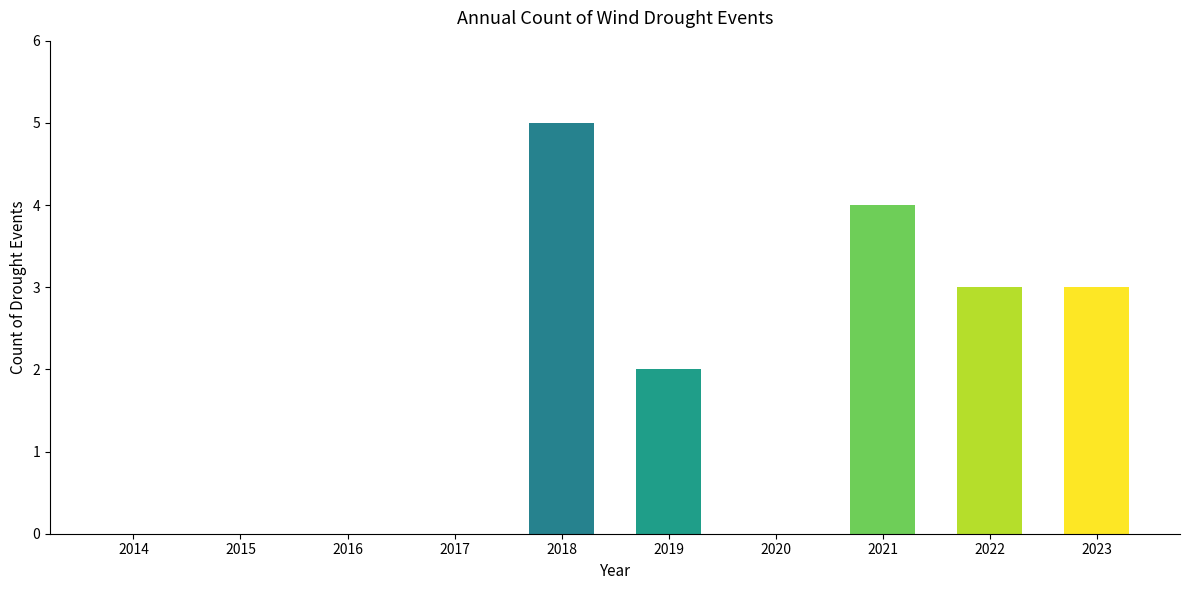

The chart shows a value of 5 at 2018. True or false?

True